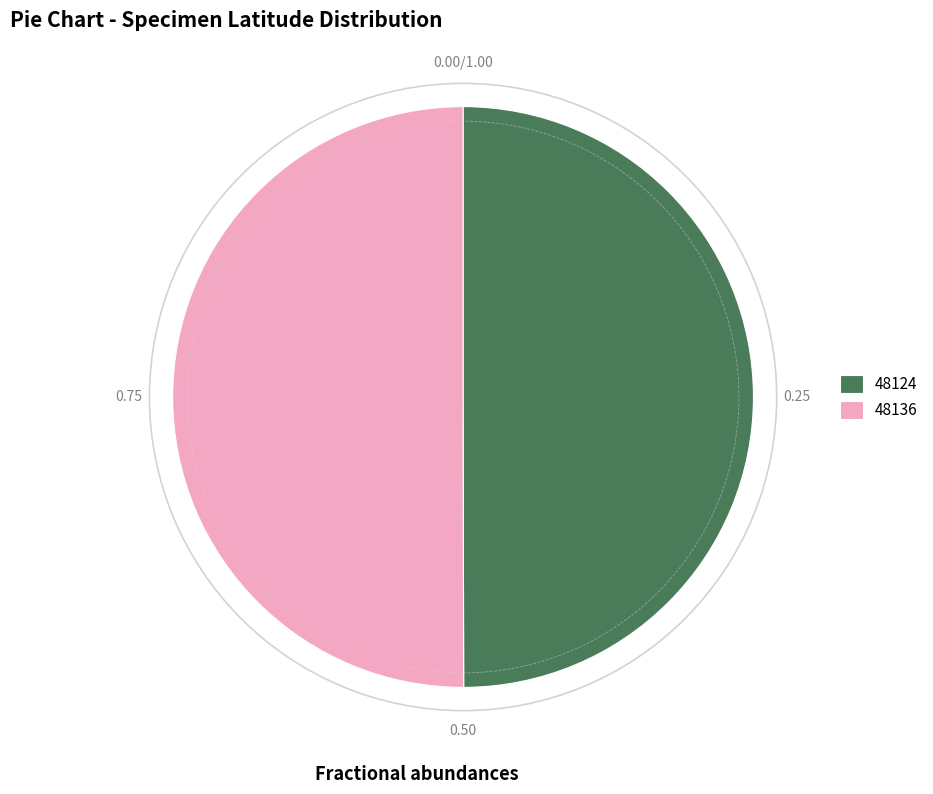

How many segments does this pie chart have?

2